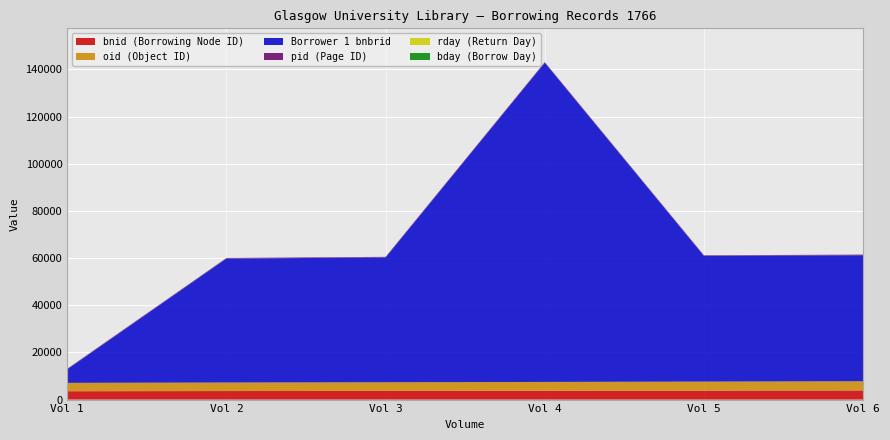

Reading left to right, list all the values displayed in this chart.

pid: Vol 1=233	Vol 2=236	Vol 3=239	Vol 4=242	Vol 5=245	Vol 6=248
bnid: Vol 1=3546	Vol 2=3616	Vol 3=3671	Vol 4=3746	Vol 5=3811	Vol 6=3886
oid: Vol 1=3546	Vol 2=3616	Vol 3=3671	Vol 4=3746	Vol 5=3811	Vol 6=3886
bday: Vol 1=17	Vol 2=5	Vol 3=18	Vol 4=7	Vol 5=24	Vol 6=9
rday: Vol 1=5	Vol 2=18	Vol 3=7	Vol 4=24	Vol 5=9	Vol 6=25
Borrower 1 bnbrid: Vol 1=5736	Vol 2=52570	Vol 3=52933	Vol 4=135359	Vol 5=53293	Vol 6=53449